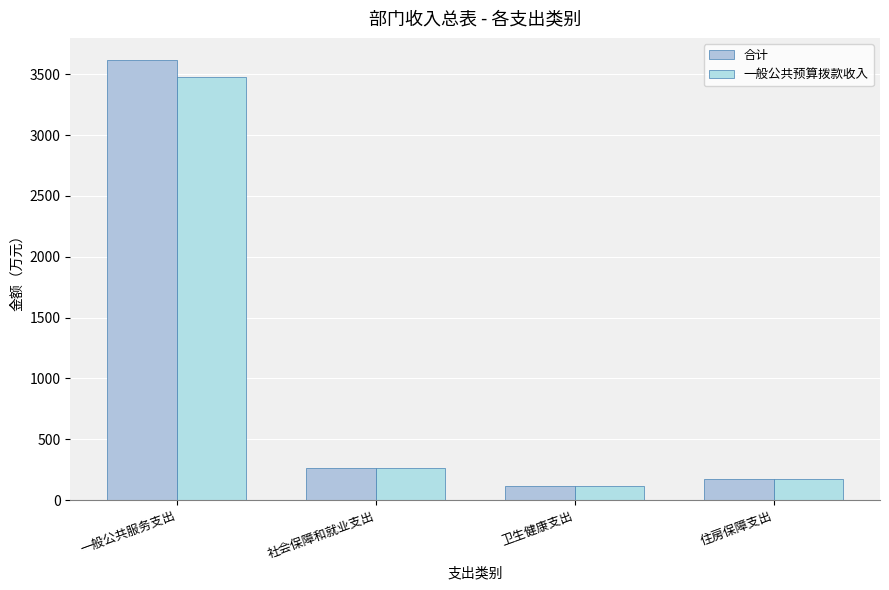

What is the value of the 一般公共预算拨款收入 bar at the 3rd from the left?

116.5